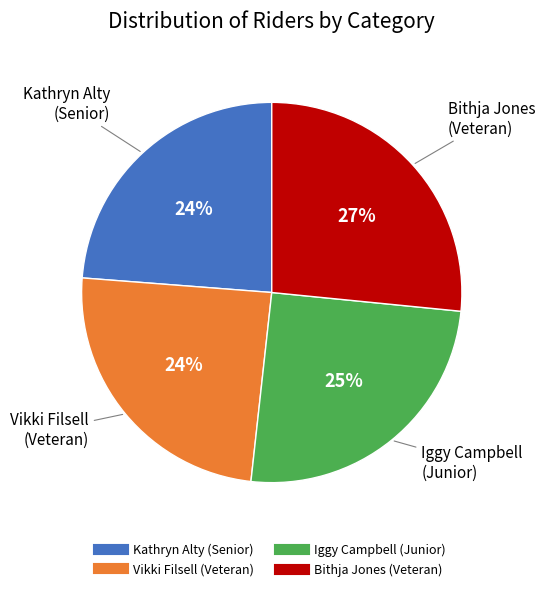

Is there a majority slice in this chart?

No